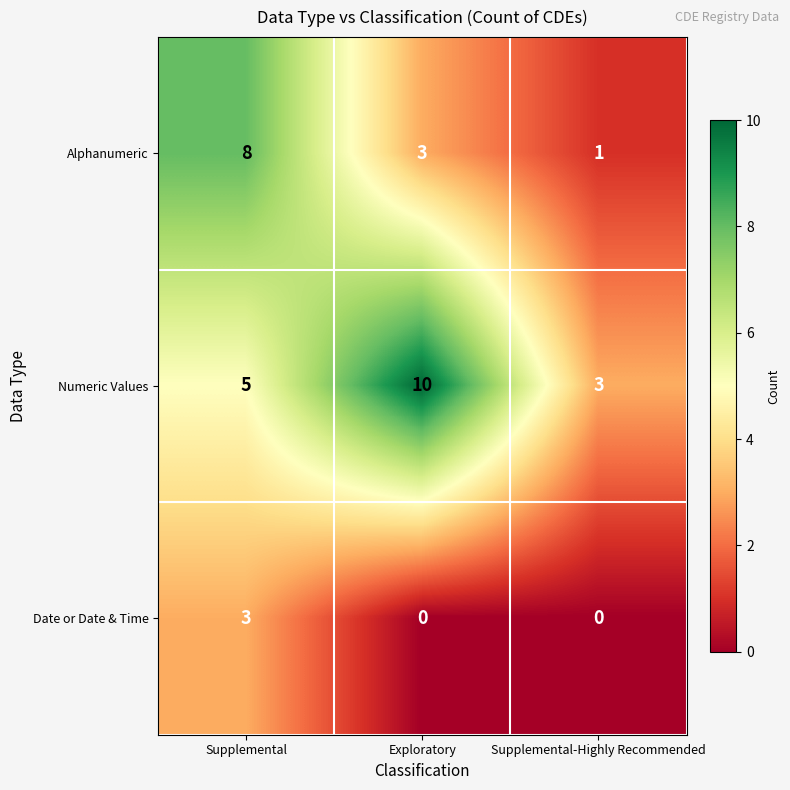

At which label does Alphanumeric first exceed 3?

Supplemental